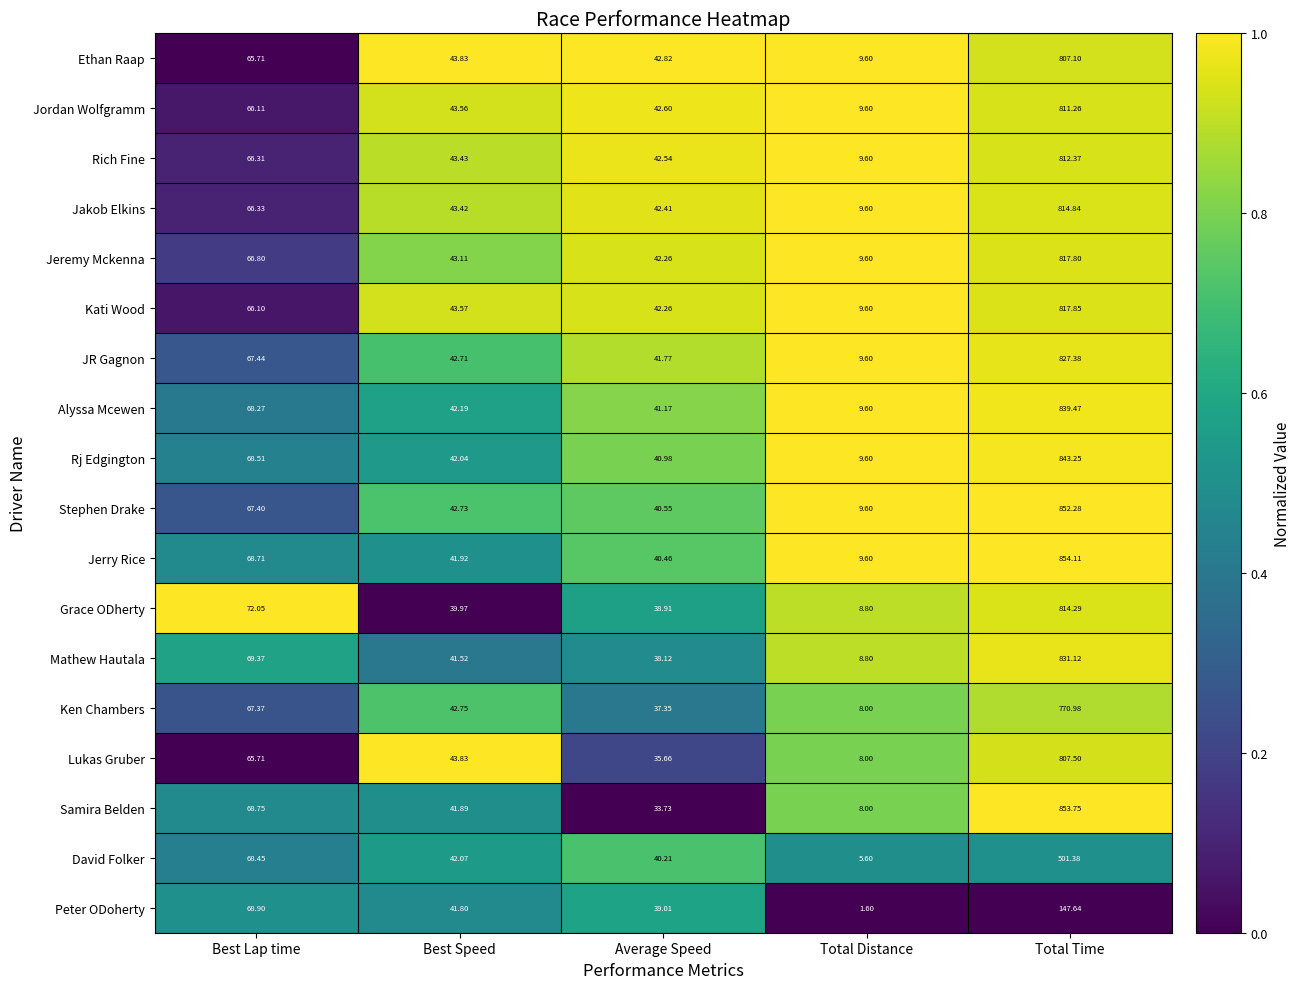

Which series has the largest range (max minus min)?

Samira Belden